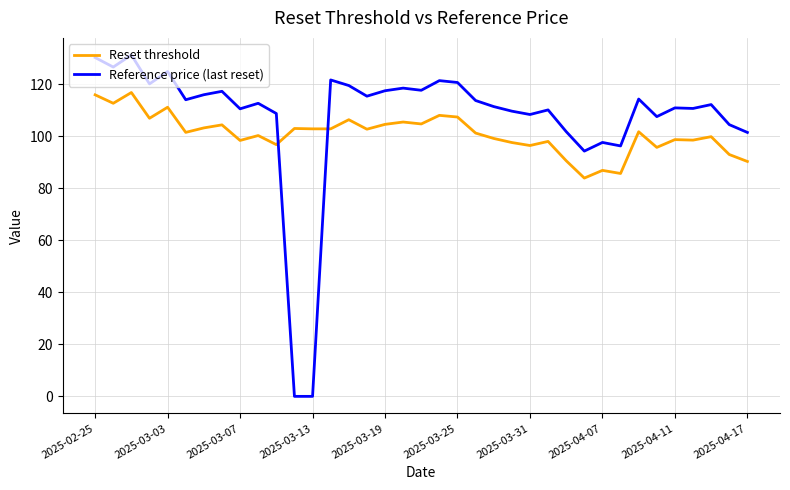

Which series has the largest range (max minus min)?

Reference price (last reset)